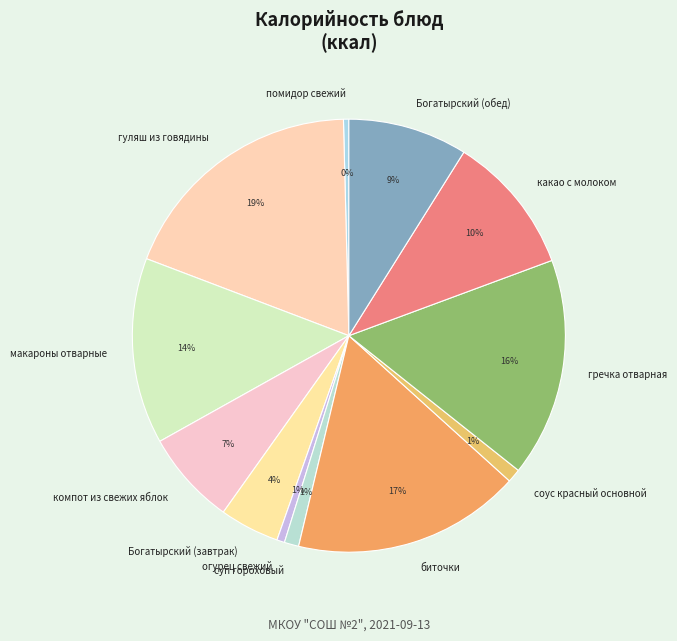

Is макароны отварные the majority of the pie?

No